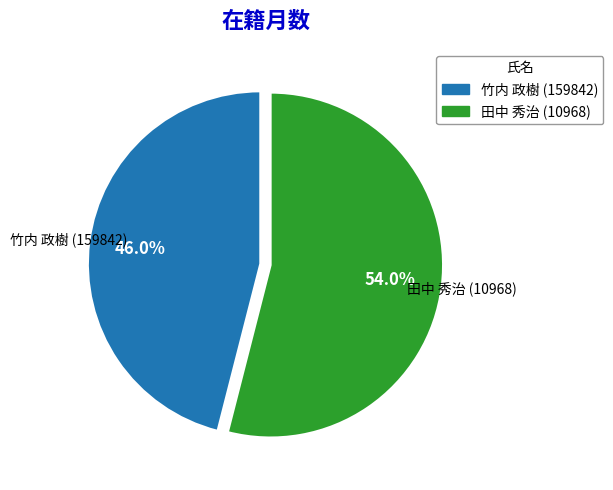

Which category has the smallest portion of the pie?

竹内 政樹 (159842)